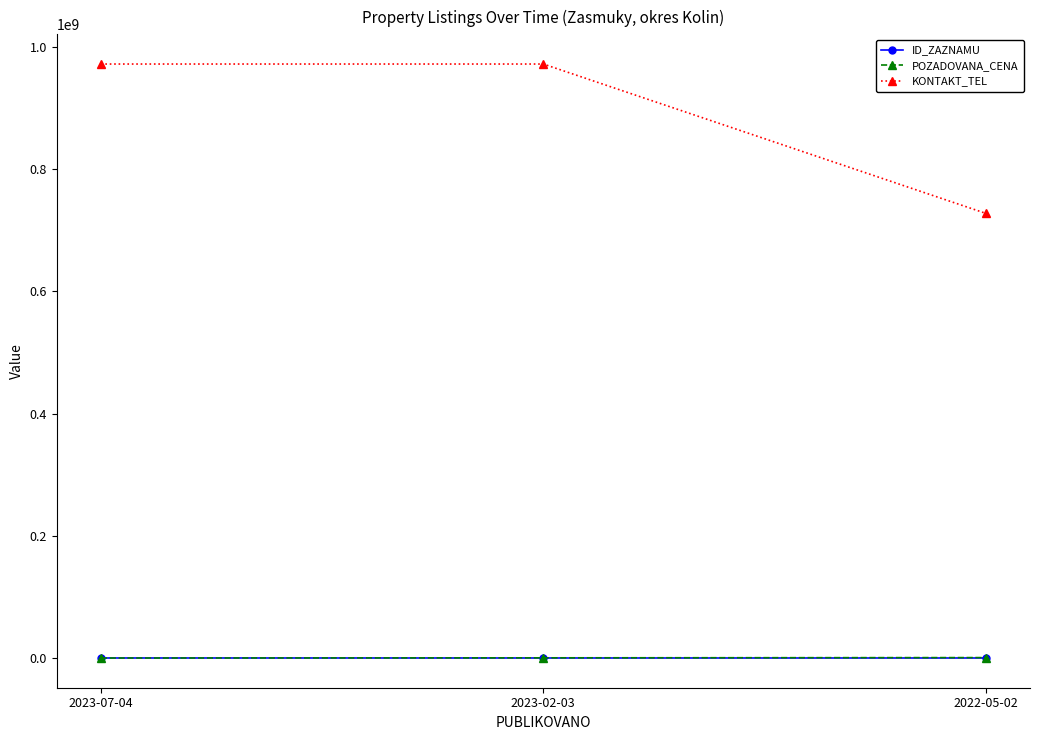

Read the KONTAKT_TEL value at 2023-07-04.

972235530